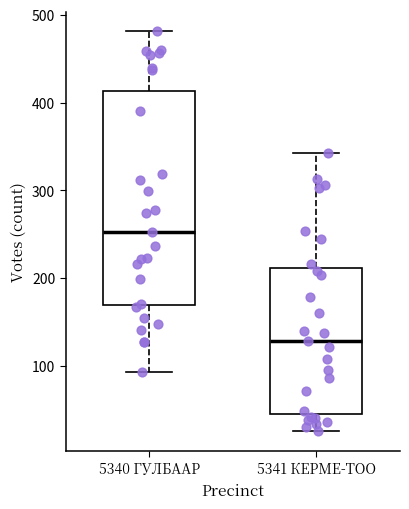

Reading left to right, read every box against the y-axis: the position of its median line, the range the box covers, and the ends of its whiskers. The values are not printed on the chart, so give them approximately, as read against the axis.

5340 ГУЛБААР: median 250, box 170 to 410, whiskers 90 to 480
5341 КЕРМЕ-ТОО: median 130, box 50 to 210, whiskers 30 to 340